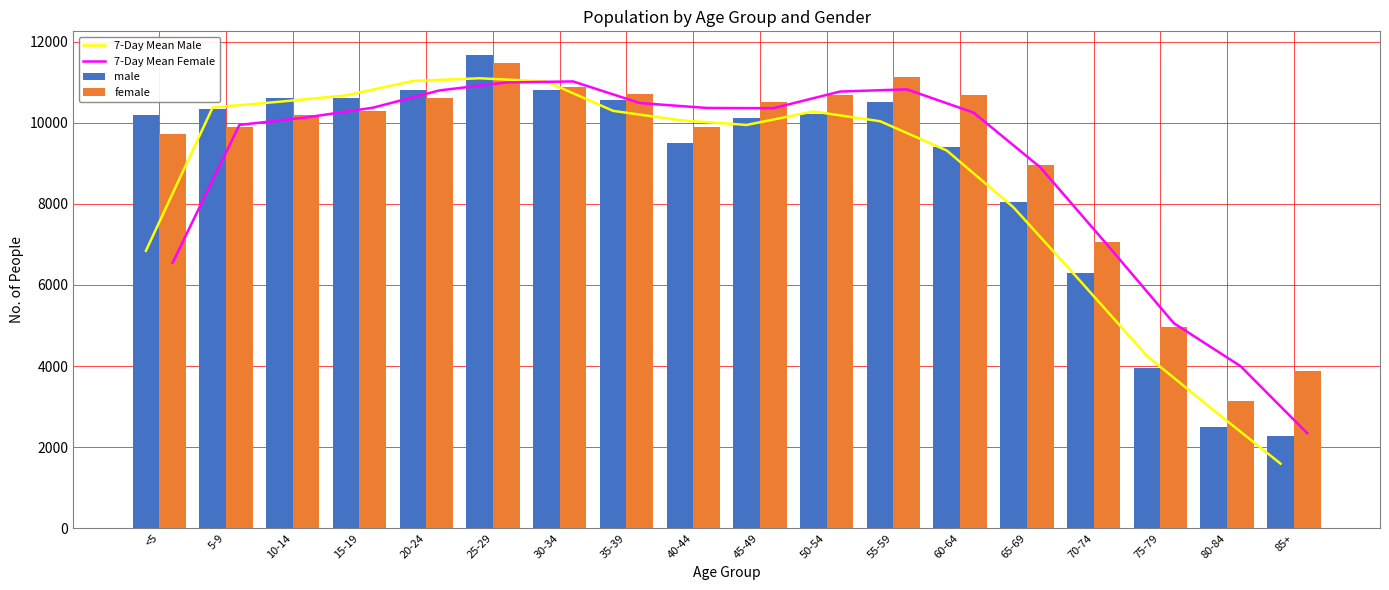

What value does the male series have at 70-74?

6294